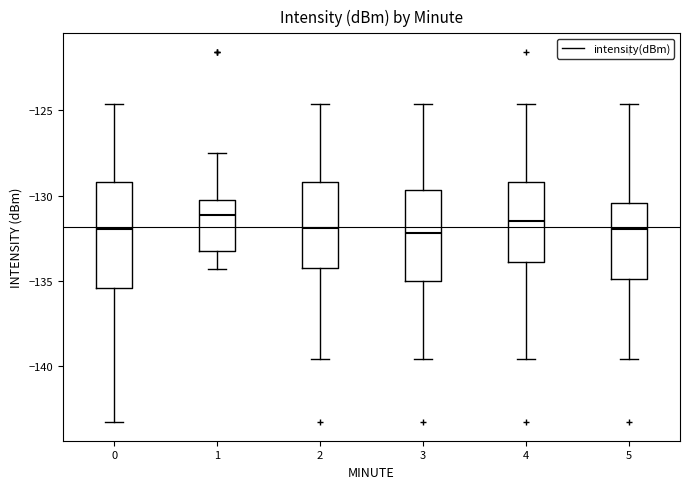

Reading left to right, transcribe this box plot: for each box, give where its median line is, the range the box spans, and where its two whiskers end, as read against the y-axis. The values are not printed on the chart, so give them approximately, as read against the axis.

0: median -132.0, box -135.5 to -129.0, whiskers -143.5 to -124.5
1: median -131.0, box -133.0 to -130.0, whiskers -134.5 to -127.5
2: median -132.0, box -134.0 to -129.0, whiskers -139.5 to -124.5
3: median -132.0, box -135.0 to -129.5, whiskers -139.5 to -124.5
4: median -131.5, box -134.0 to -129.0, whiskers -139.5 to -124.5
5: median -132.0, box -135.0 to -130.5, whiskers -139.5 to -124.5